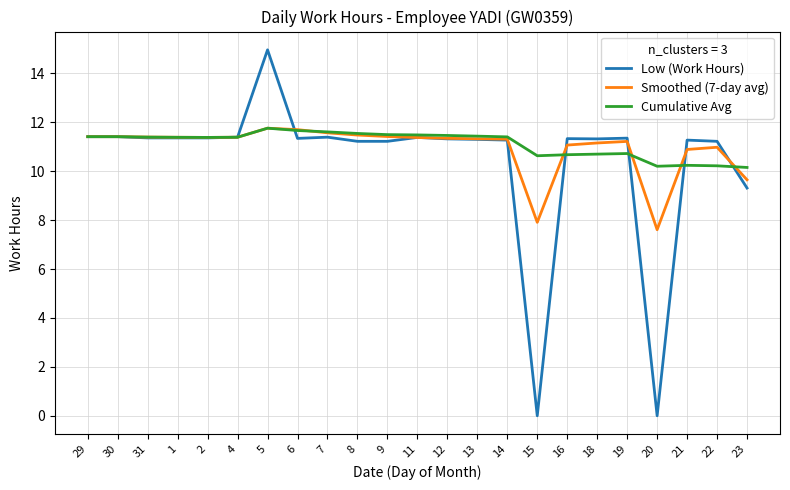

What are all the series names shown in the legend?

Low (Work Hours), Smoothed (7-day avg), Cumulative Avg